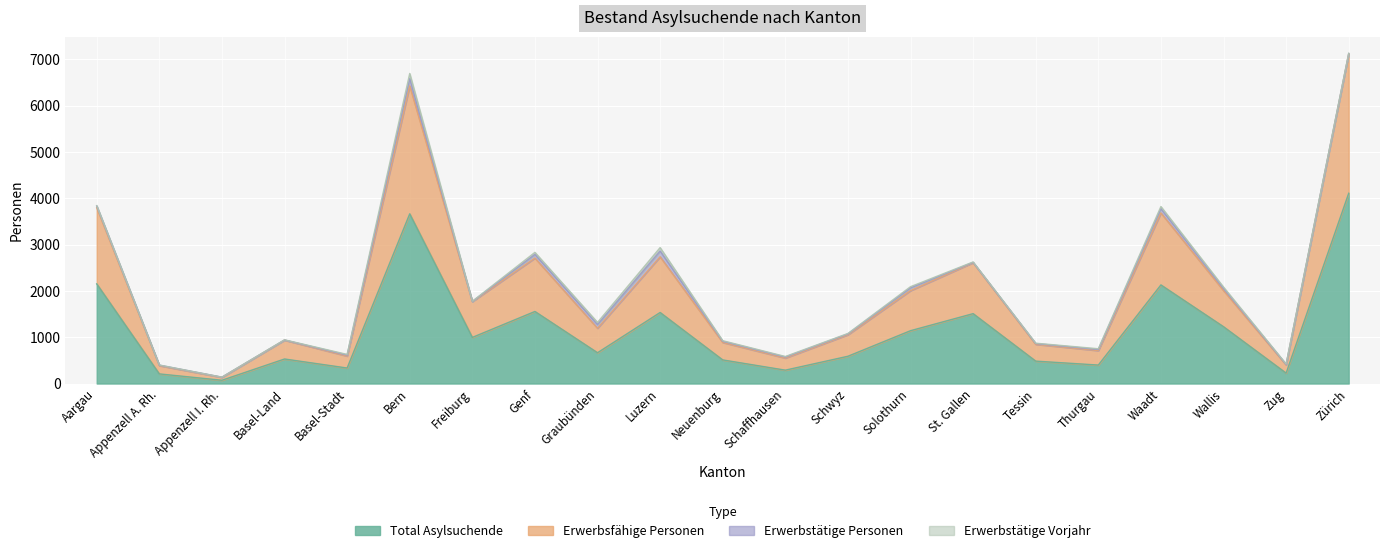

True or false: Total Asylsuchende and Erwerbsfähige Personen intersect in this chart.

False